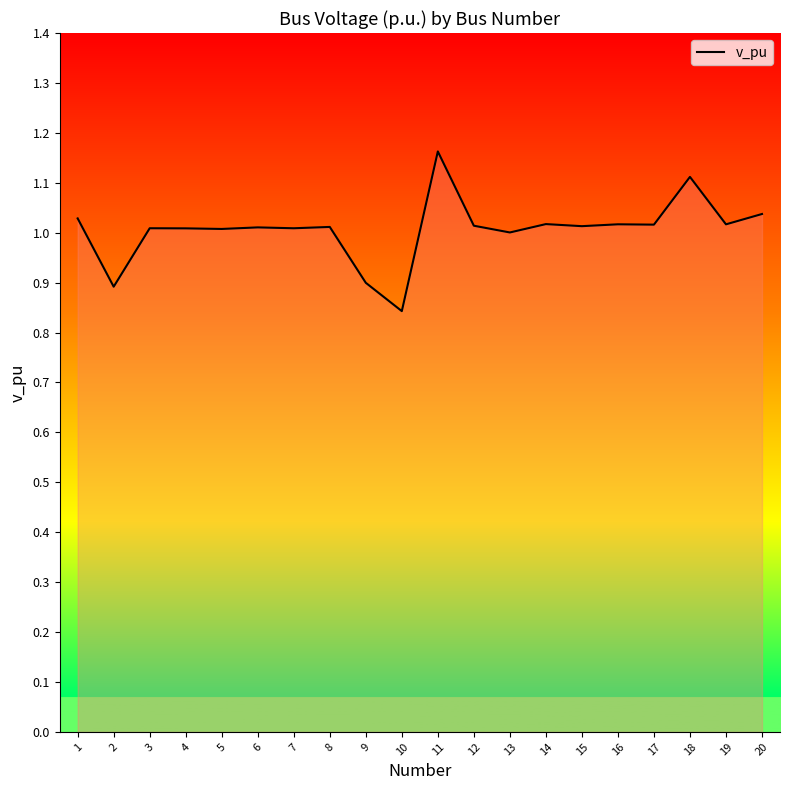

The value at 16 is 1.0. True or false?

True